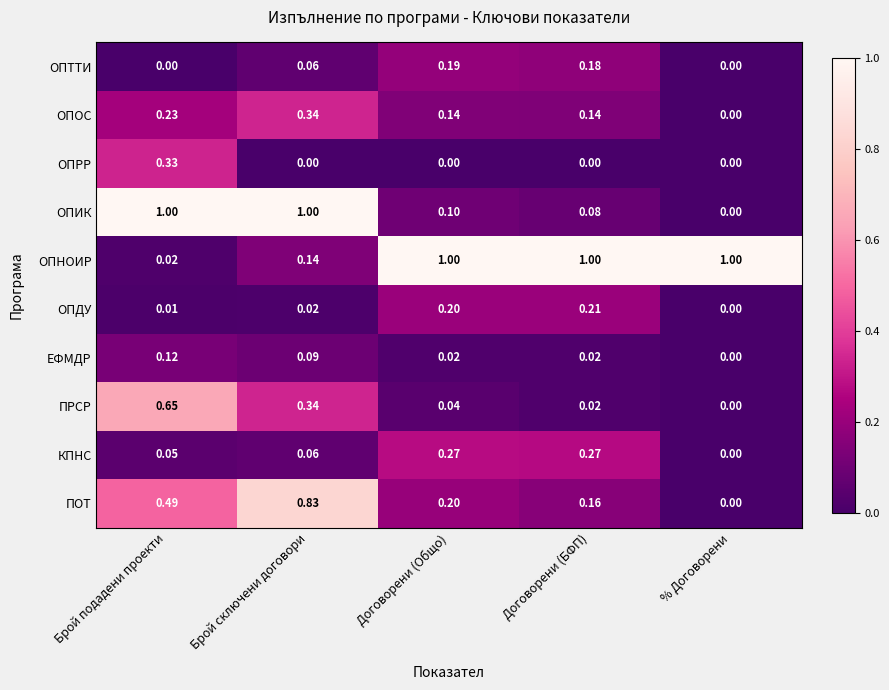

At which category is the sum across all series the highest?

Брой подадени проекти